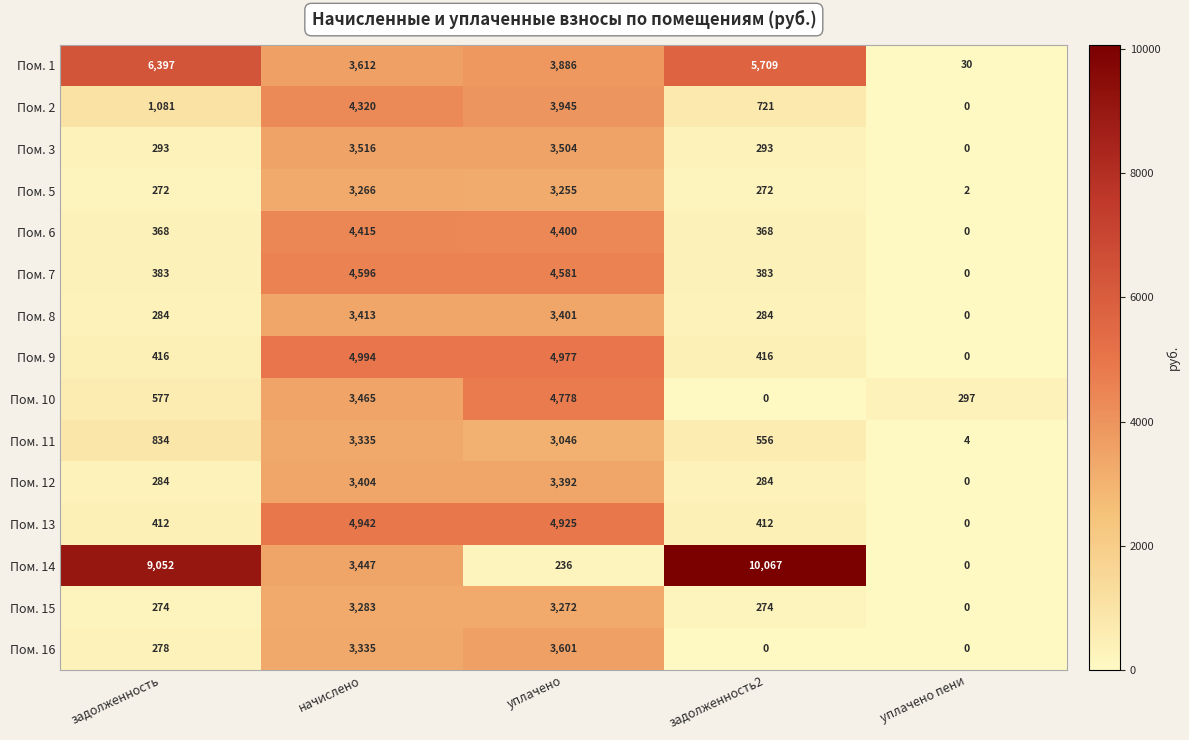

How many positive values does the Пом. 12 series have?

4